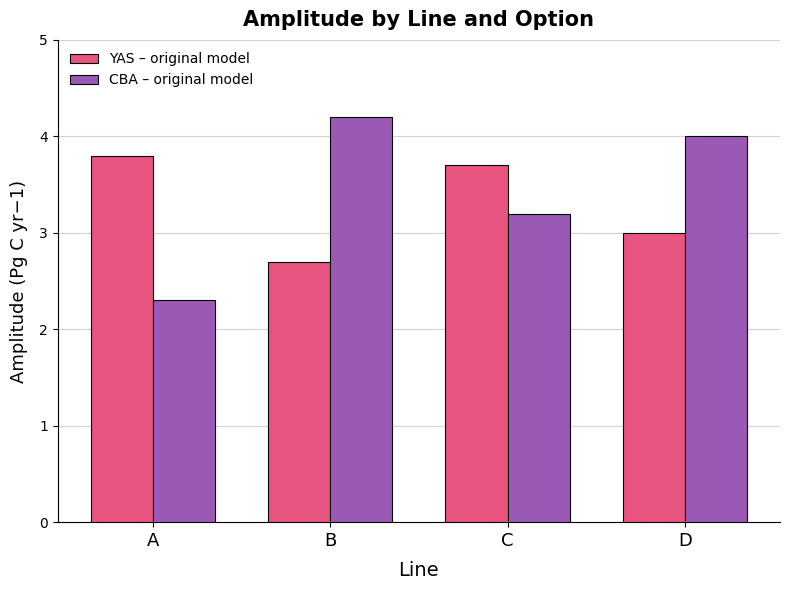

Is the value of CBA – original model at A greater than the value of YAS – original model at B?

No